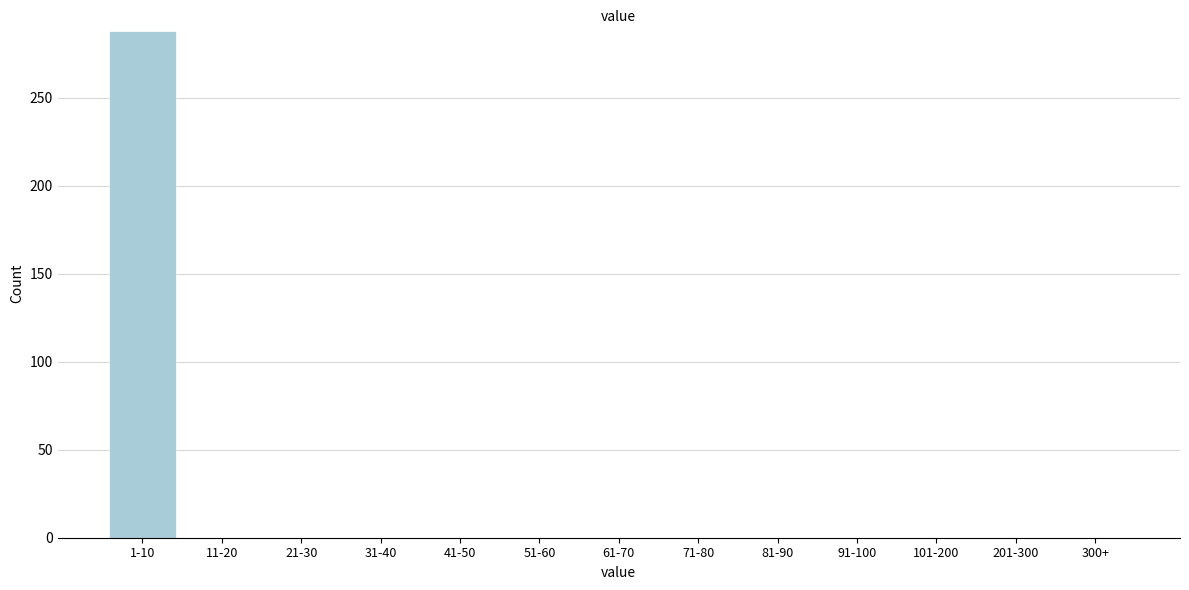

Reading left to right, extract all data points from this chart.

1-10=288	11-20=0	21-30=0	31-40=0	41-50=0	51-60=0	61-70=0	71-80=0	81-90=0	91-100=0	101-200=0	201-300=0	300+=0